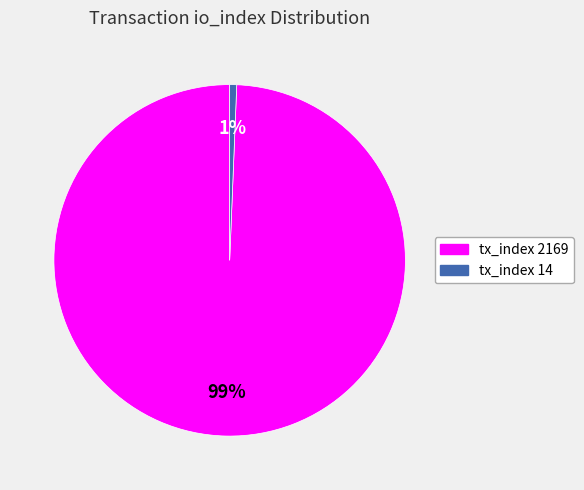

The tx_index 2169 slice represents 88% of the pie. True or false?

False